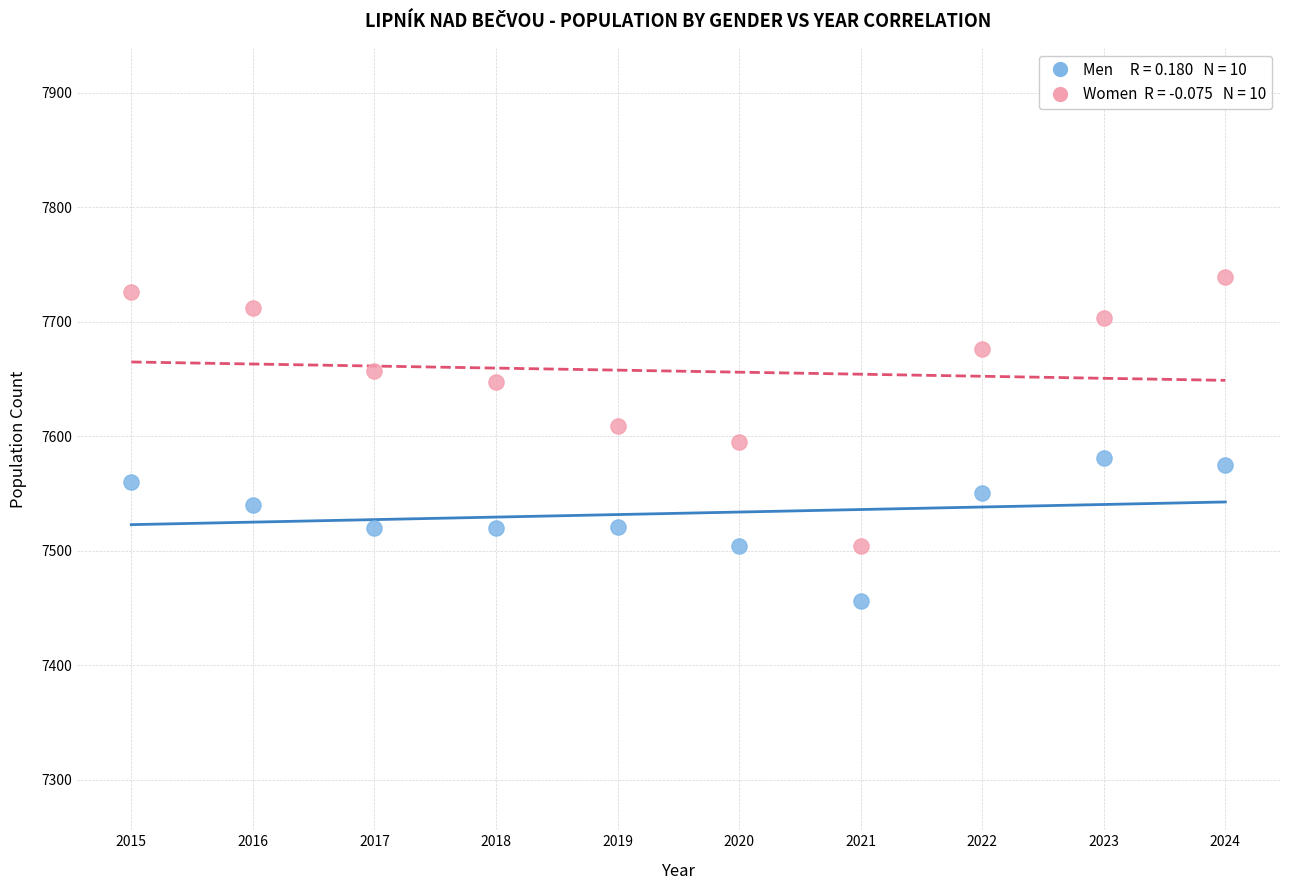

Across all data points, what is the range of X values (max minus min)?

9